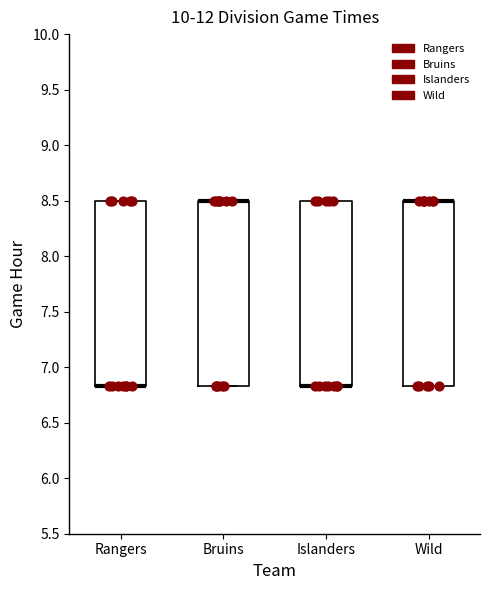

Where is the upper edge of the box for Wild on the y-axis? The values are not printed on the chart, so give them approximately, as read against the axis.

8.50